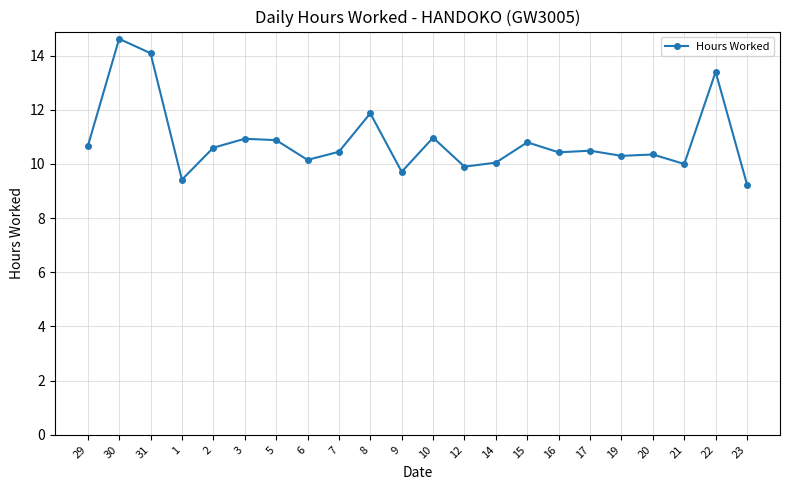

The value at 17 is 4.8. True or false?

False